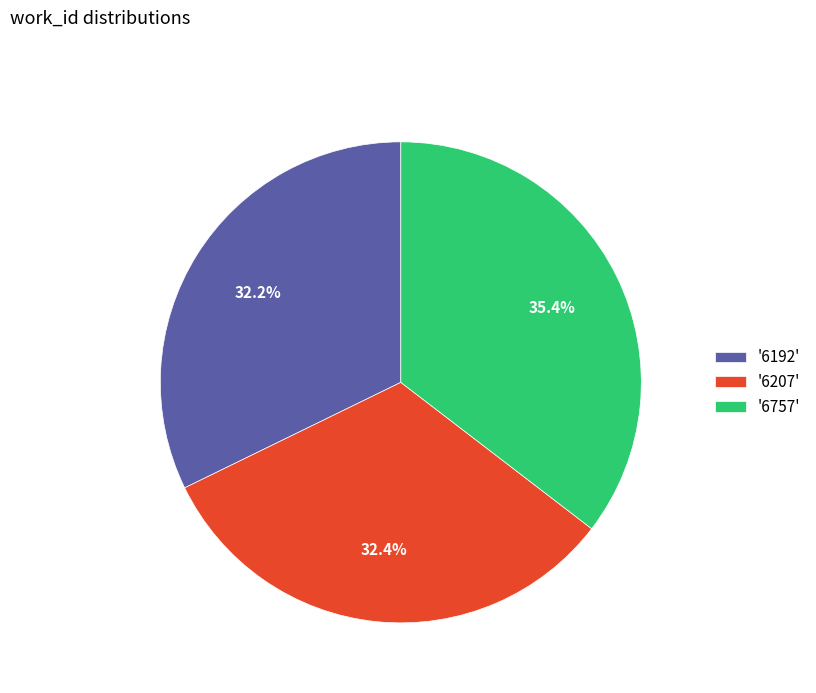

Between '6757' and '6192', which is larger?

'6757'